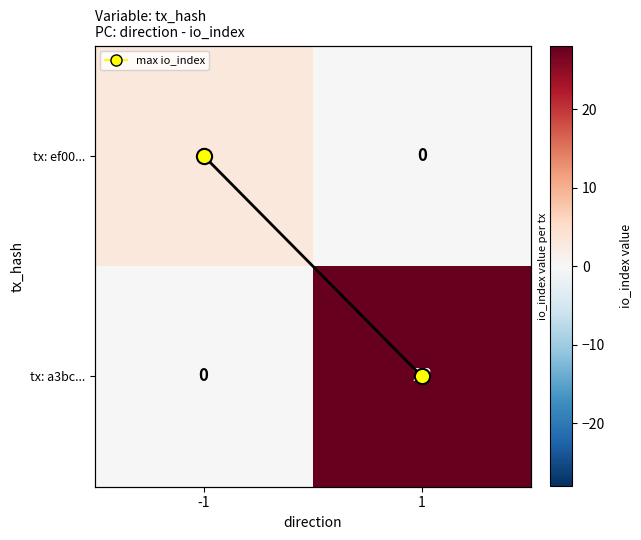

What is the total value across all series at -1?

3